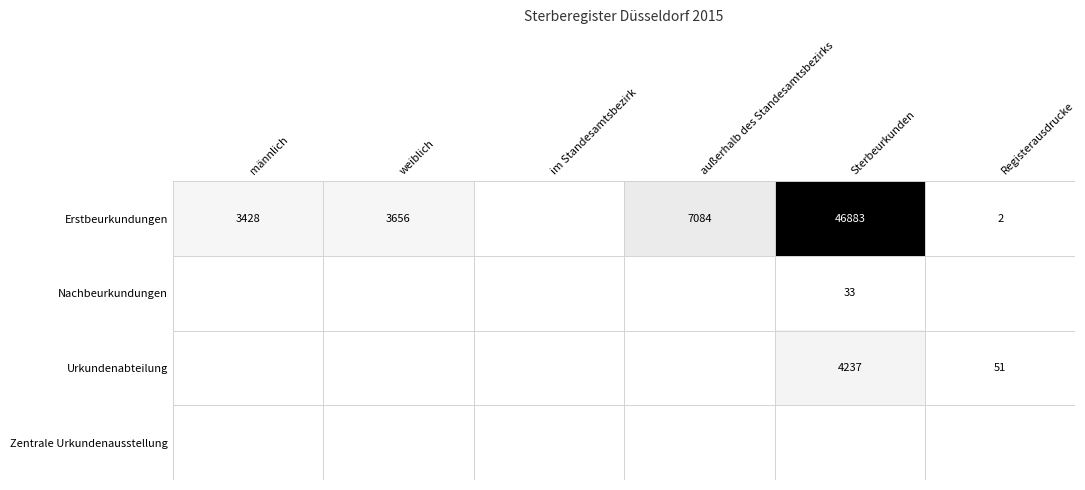

The value of Erstbeurkundungen at weiblich is 3656. True or false?

True